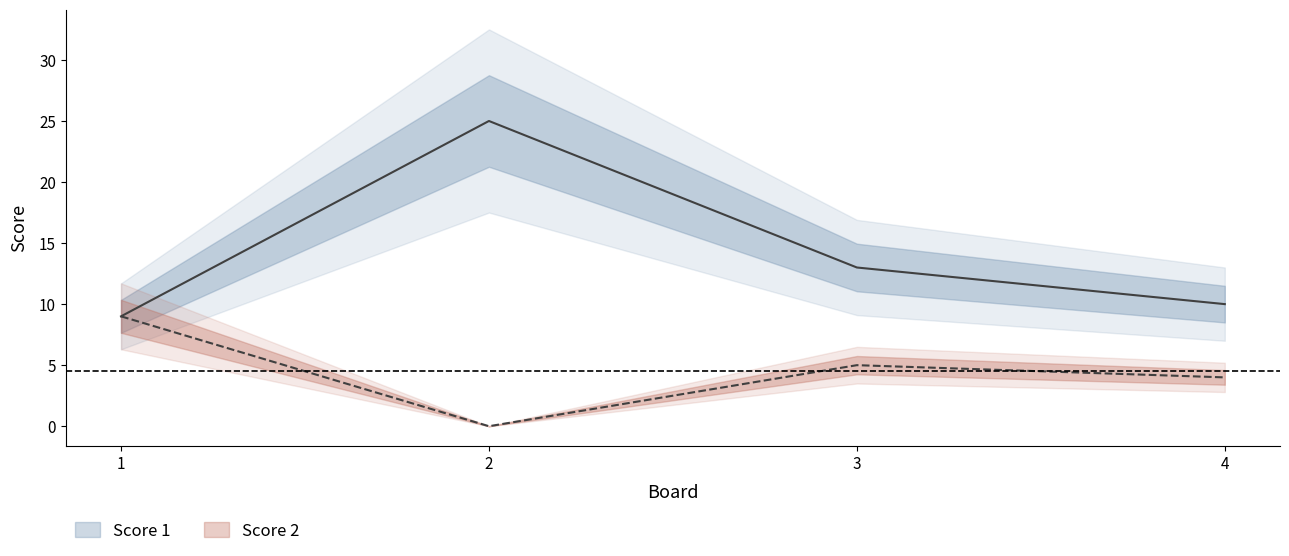

The value of Score 1 at 3 is 7. True or false?

False